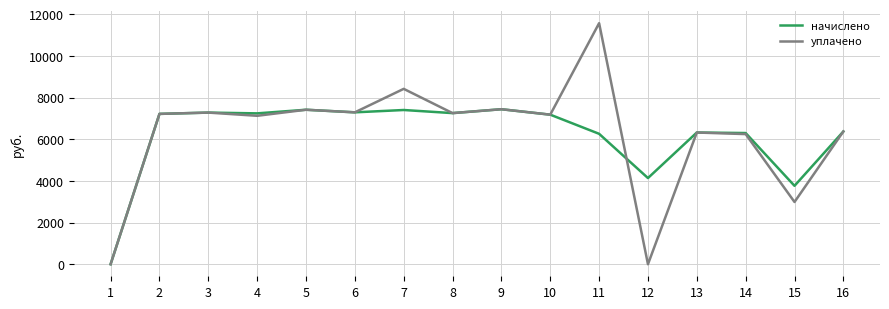

The value of начислено at 7 is 4906.4. True or false?

False